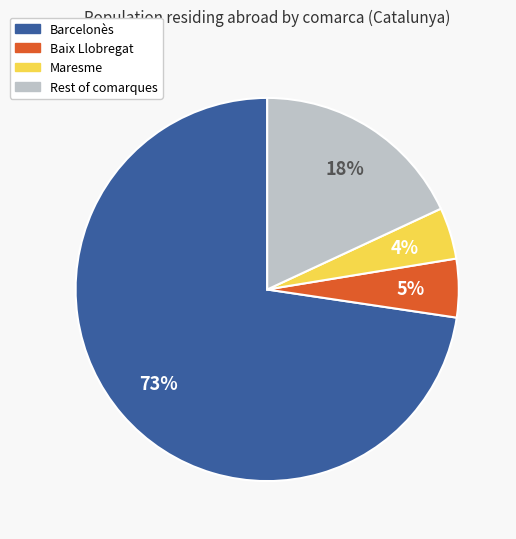

To the nearest percent, what is the average slice percentage?

25%